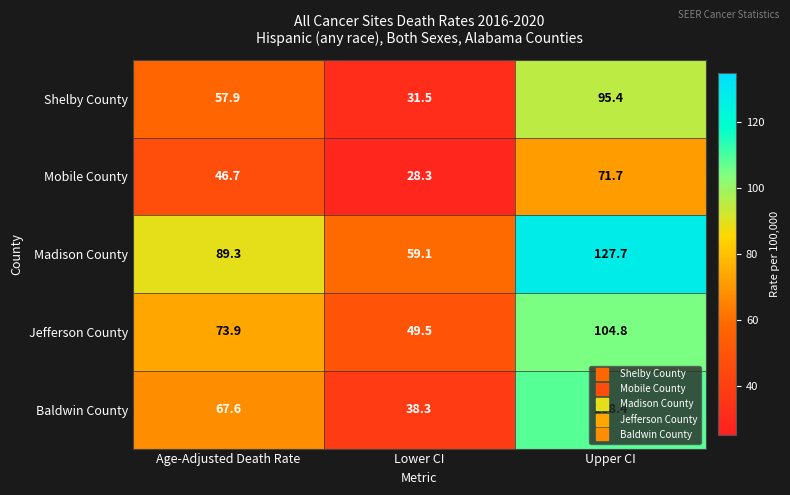

The Madison County series shows 89.3 at Age-Adjusted Death Rate. True or false?

True